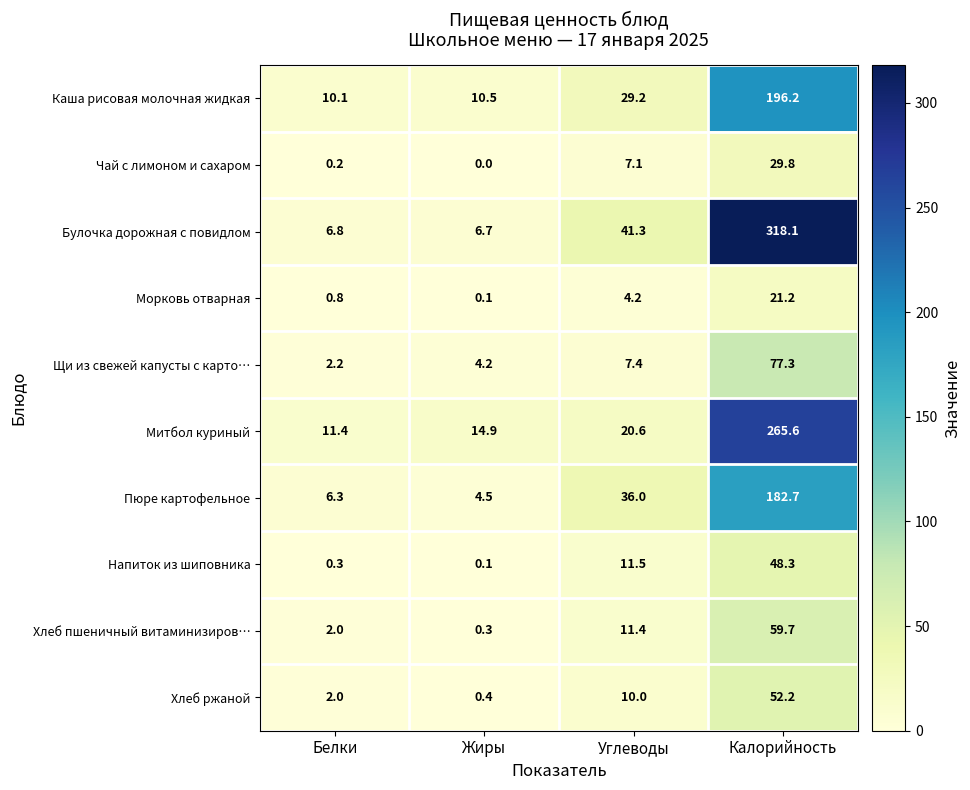

How many distinct data groups are displayed?

10